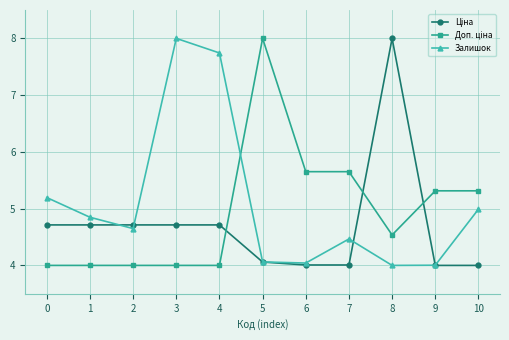

Is this an area chart (filled region under the line)?

No